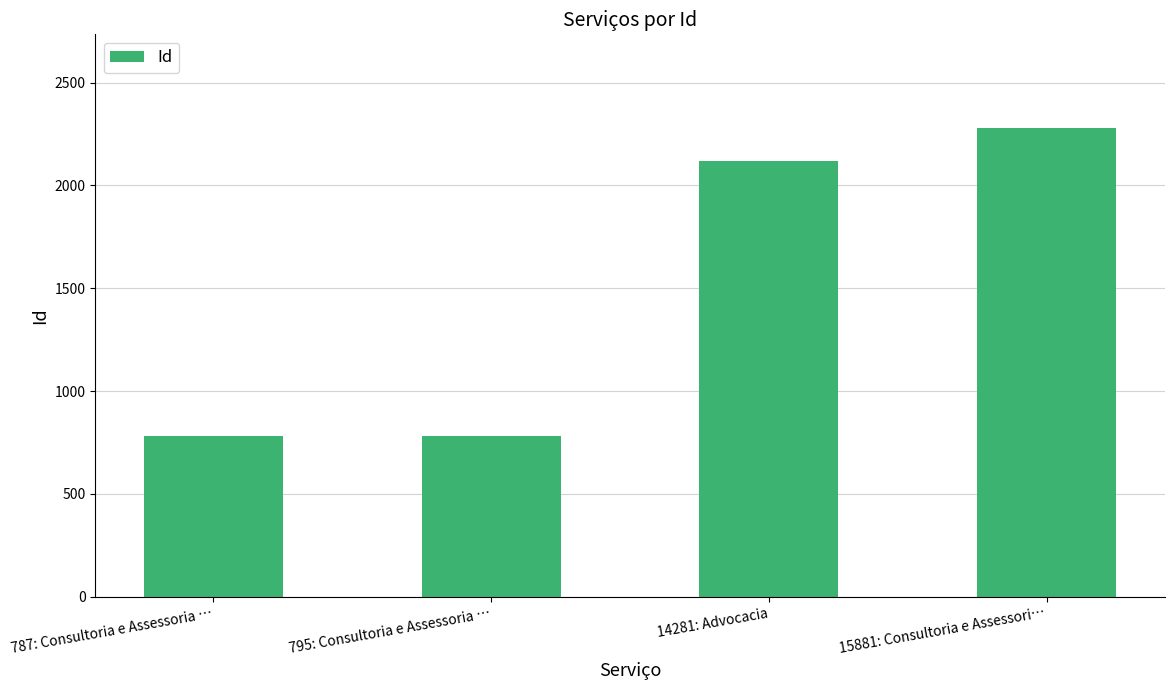

What is the change in value from 787: Consultoria e Assessoria … to 15881: Consultoria e Assessori…?

+1497